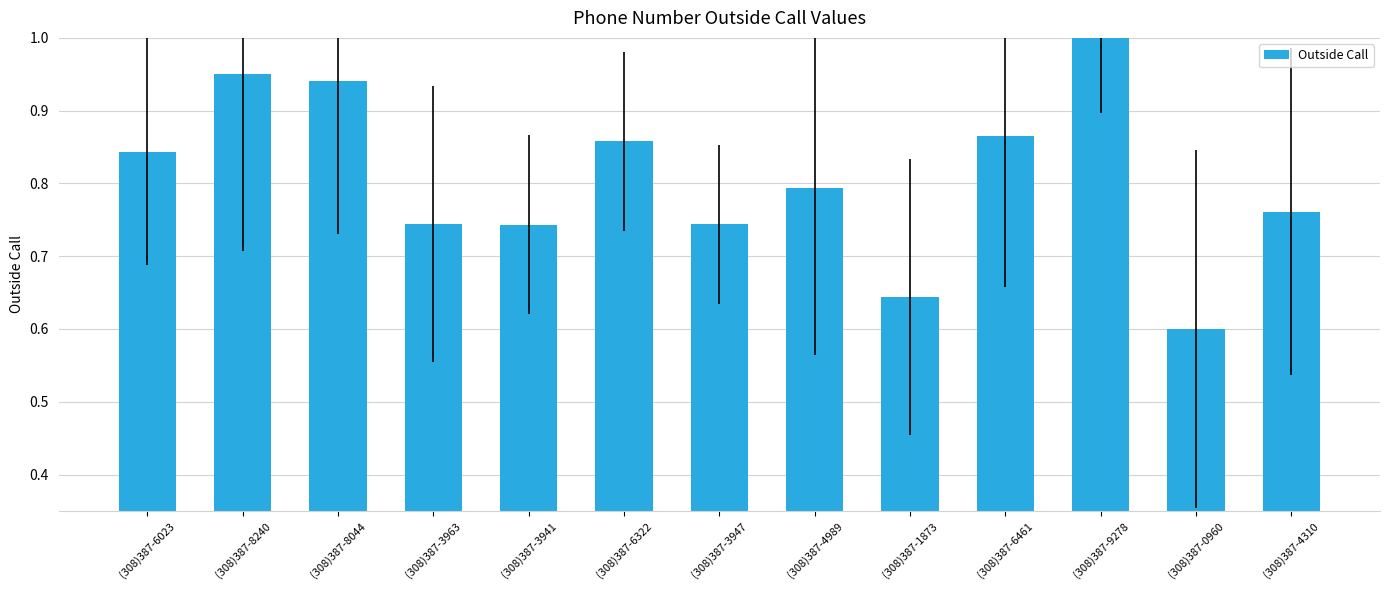

Which has a higher value, (308)387-8240 or (308)387-0960?

(308)387-8240